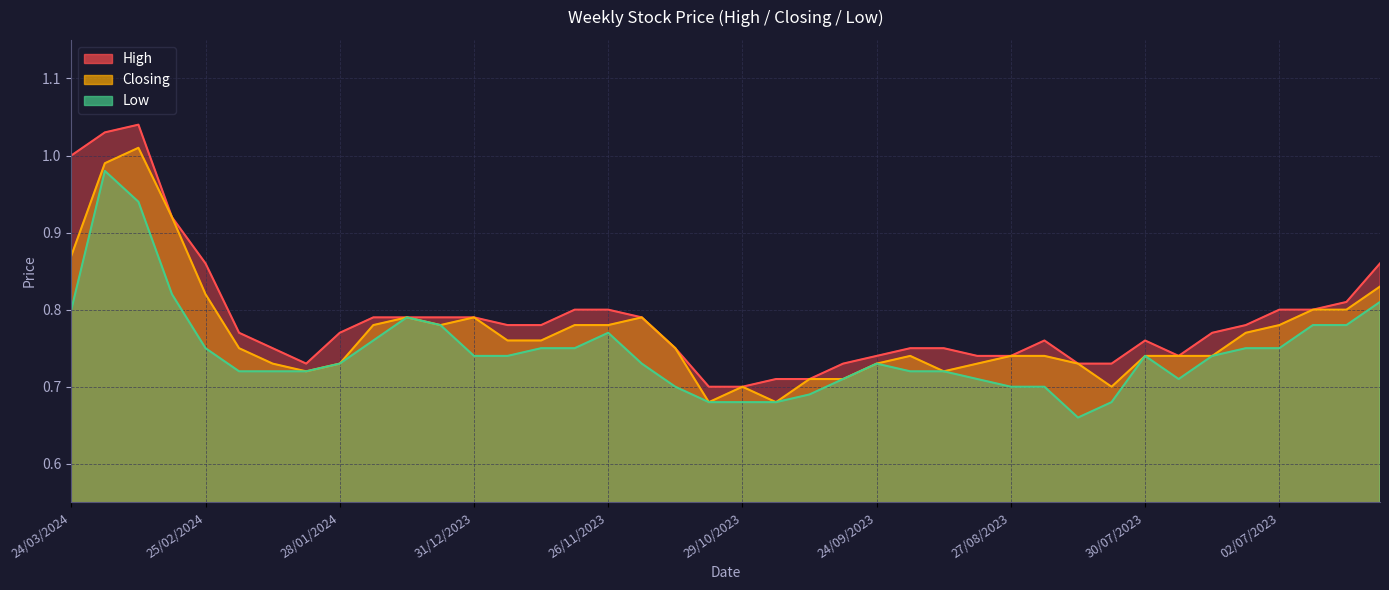

Does the chart display data point markers on the line(s)?

No